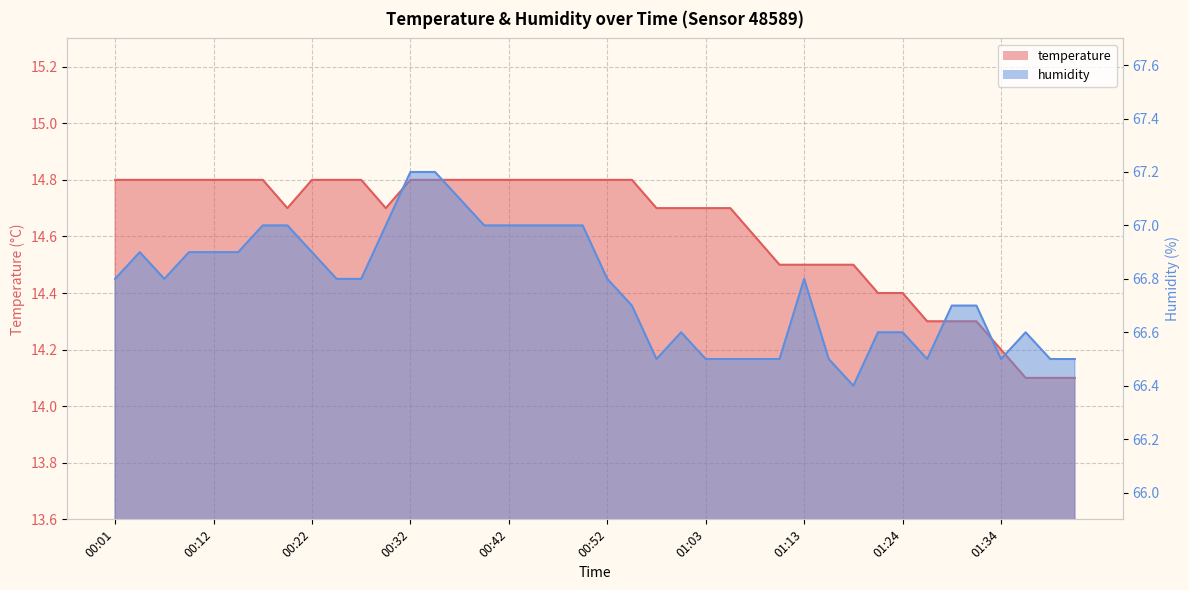

Between 00:35 and 00:37, which is larger?

00:35